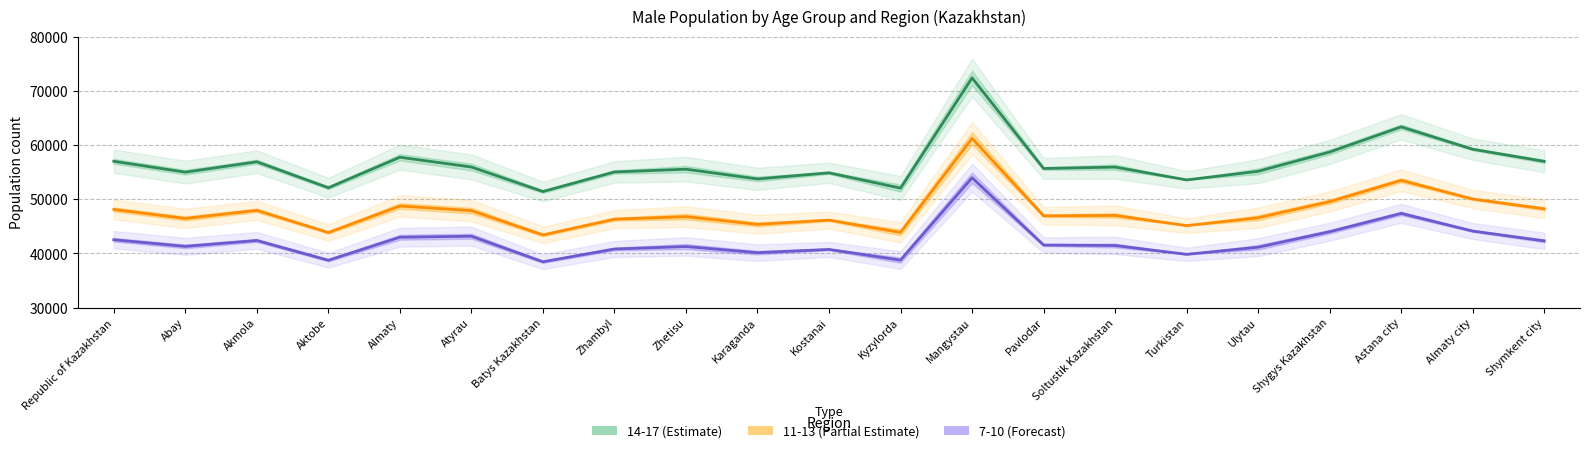

True or false: 7-10 (Forecast) has a value of 57355.5 at Almaty.

False